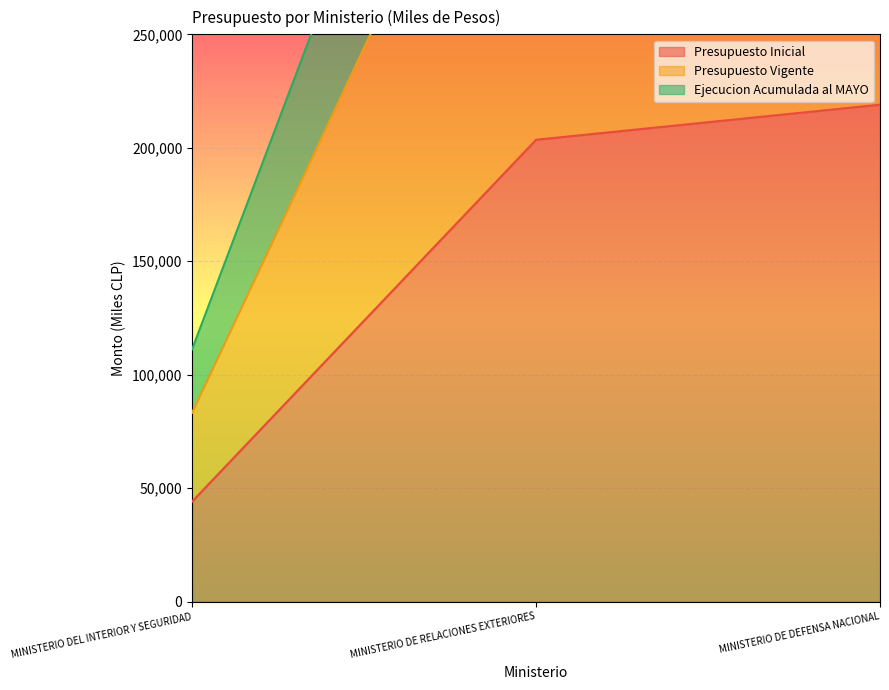

What is the label of the 1st point from the right?

MINISTERIO DE DEFENSA NACIONAL